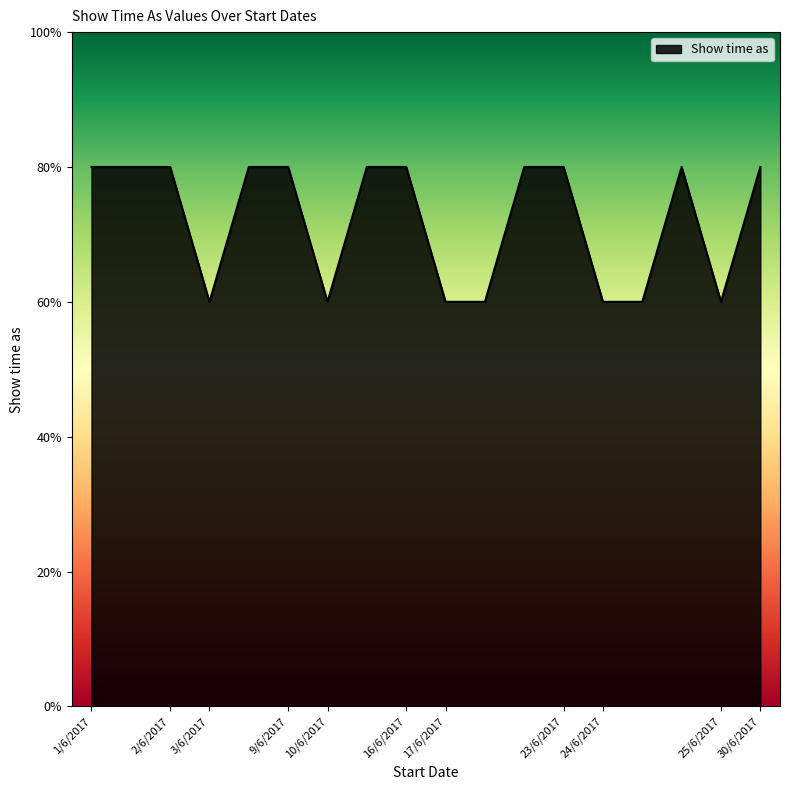

Reading right to left, extract all data points from this chart.

4	3	4	3	3	4	4	3	3	4	4	3	4	4	3	4	4	4